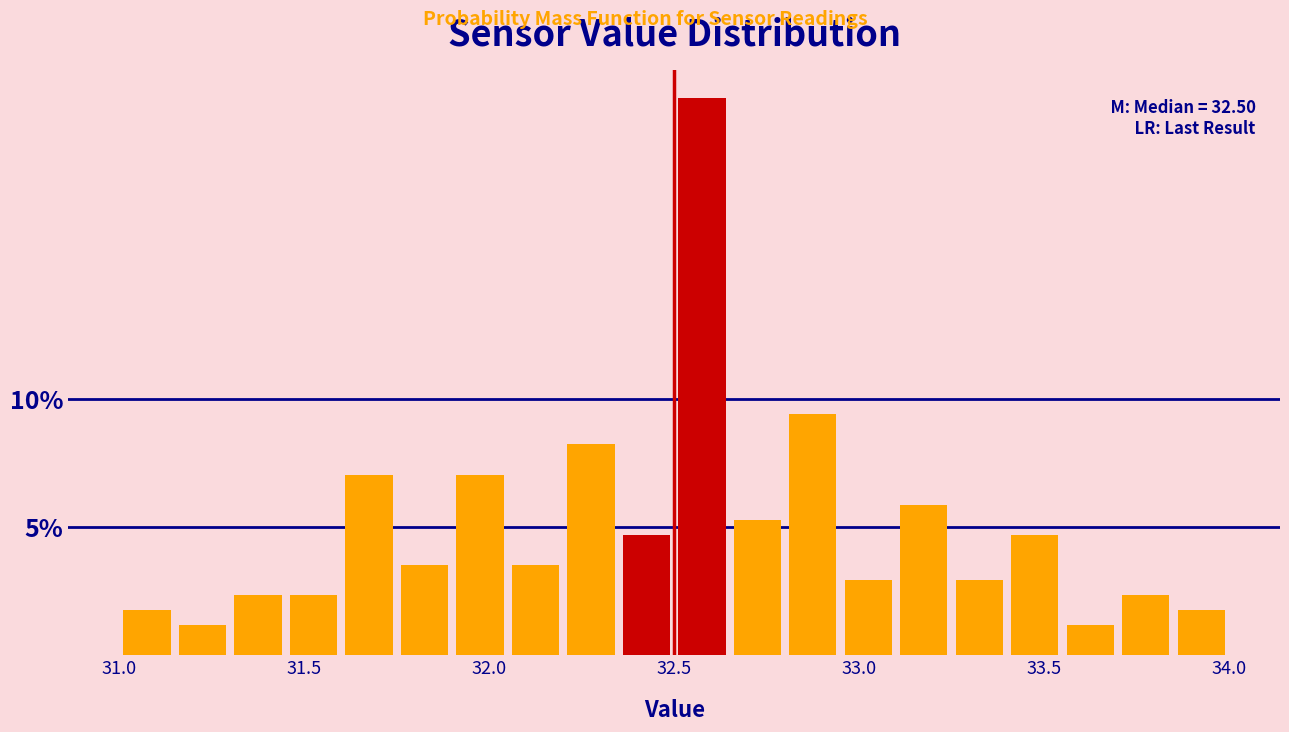

Around what value on the x-axis is the tallest bar? Give the approximate position of its centre, as read against the axis.

32.60